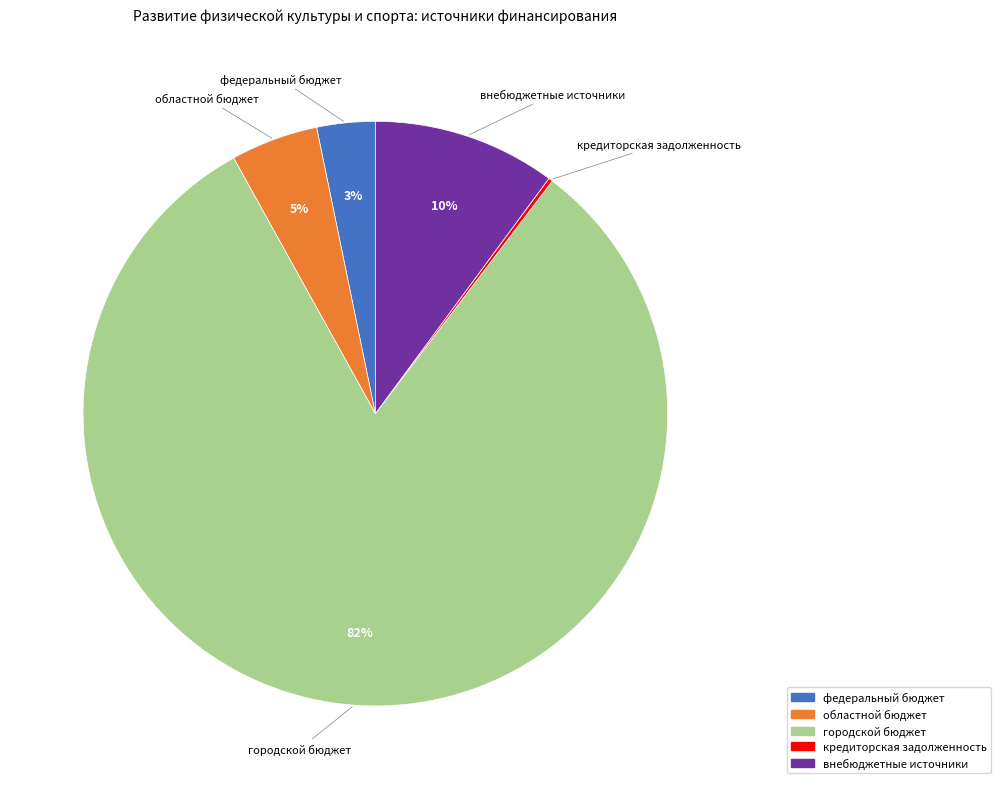

The федеральный бюджет slice represents 3% of the pie. True or false?

True